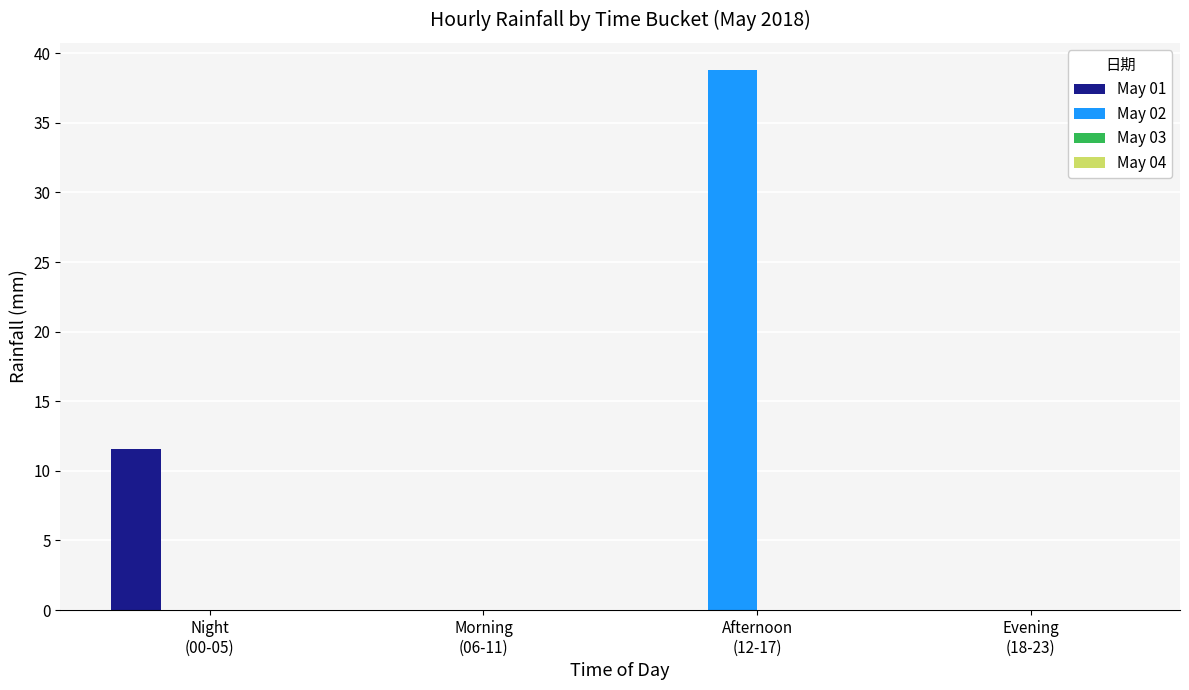

What is the sum of all May 01 values?

11.6